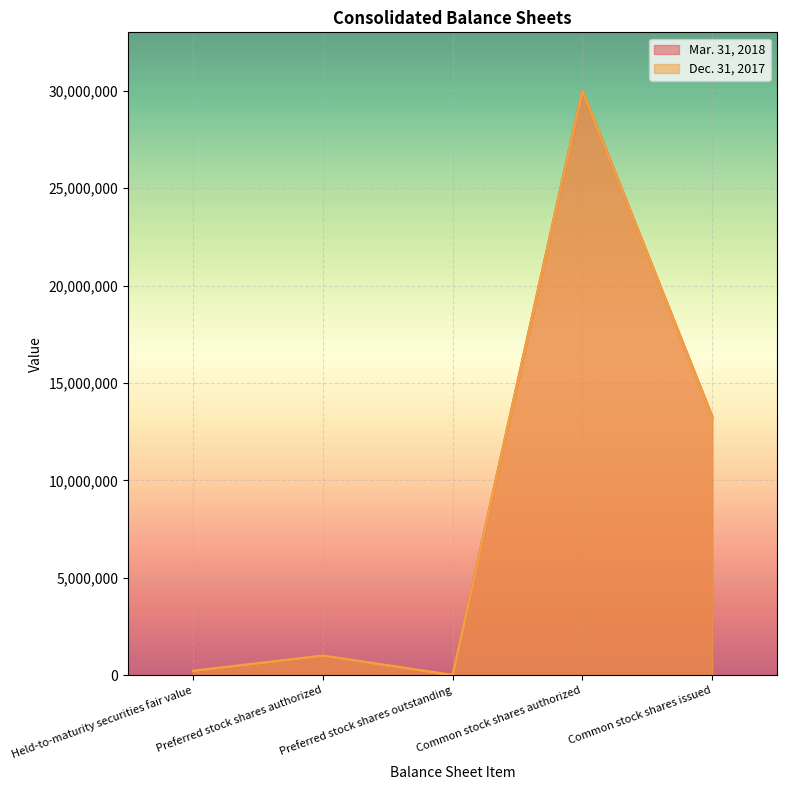

Where is Mar. 31, 2018 nearest to the value 15000000?

Common stock shares issued